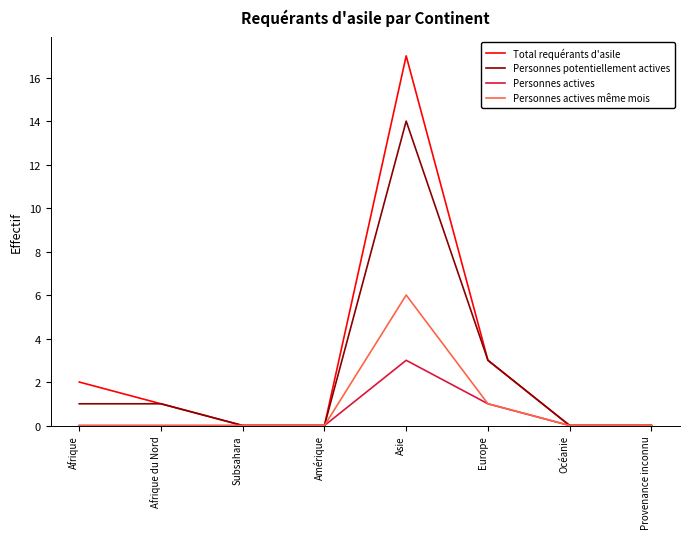

How many lines are shown in the chart?

4